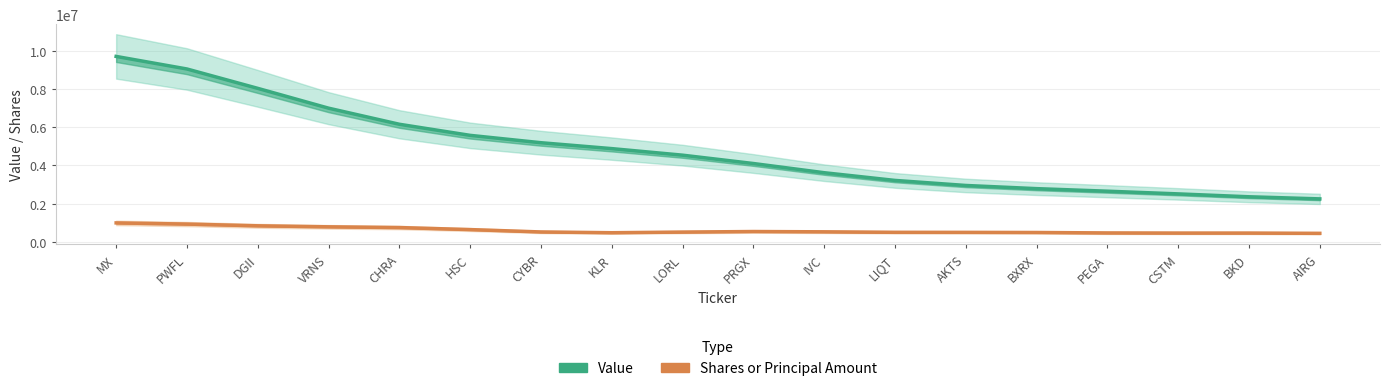

Between BKD and PRGX, which is larger?

PRGX